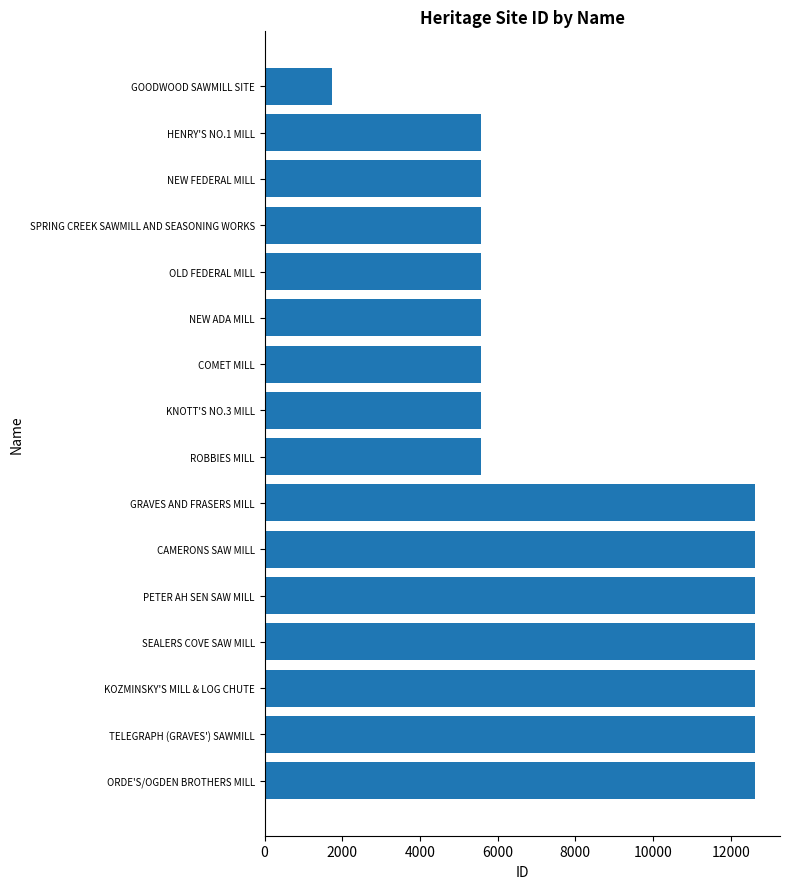

What is the sum of all values?

134778